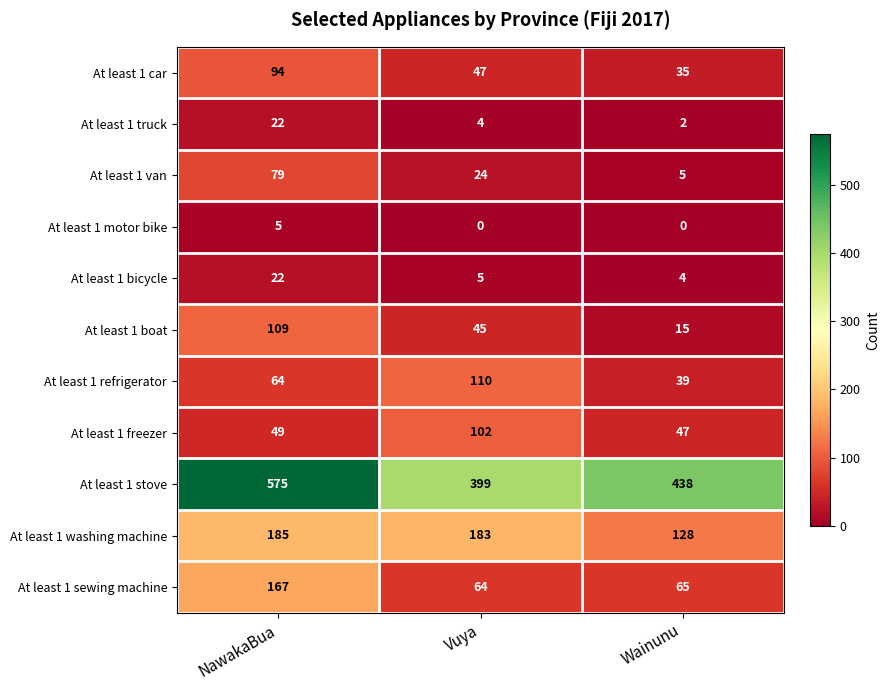

How many distinct data groups are displayed?

11